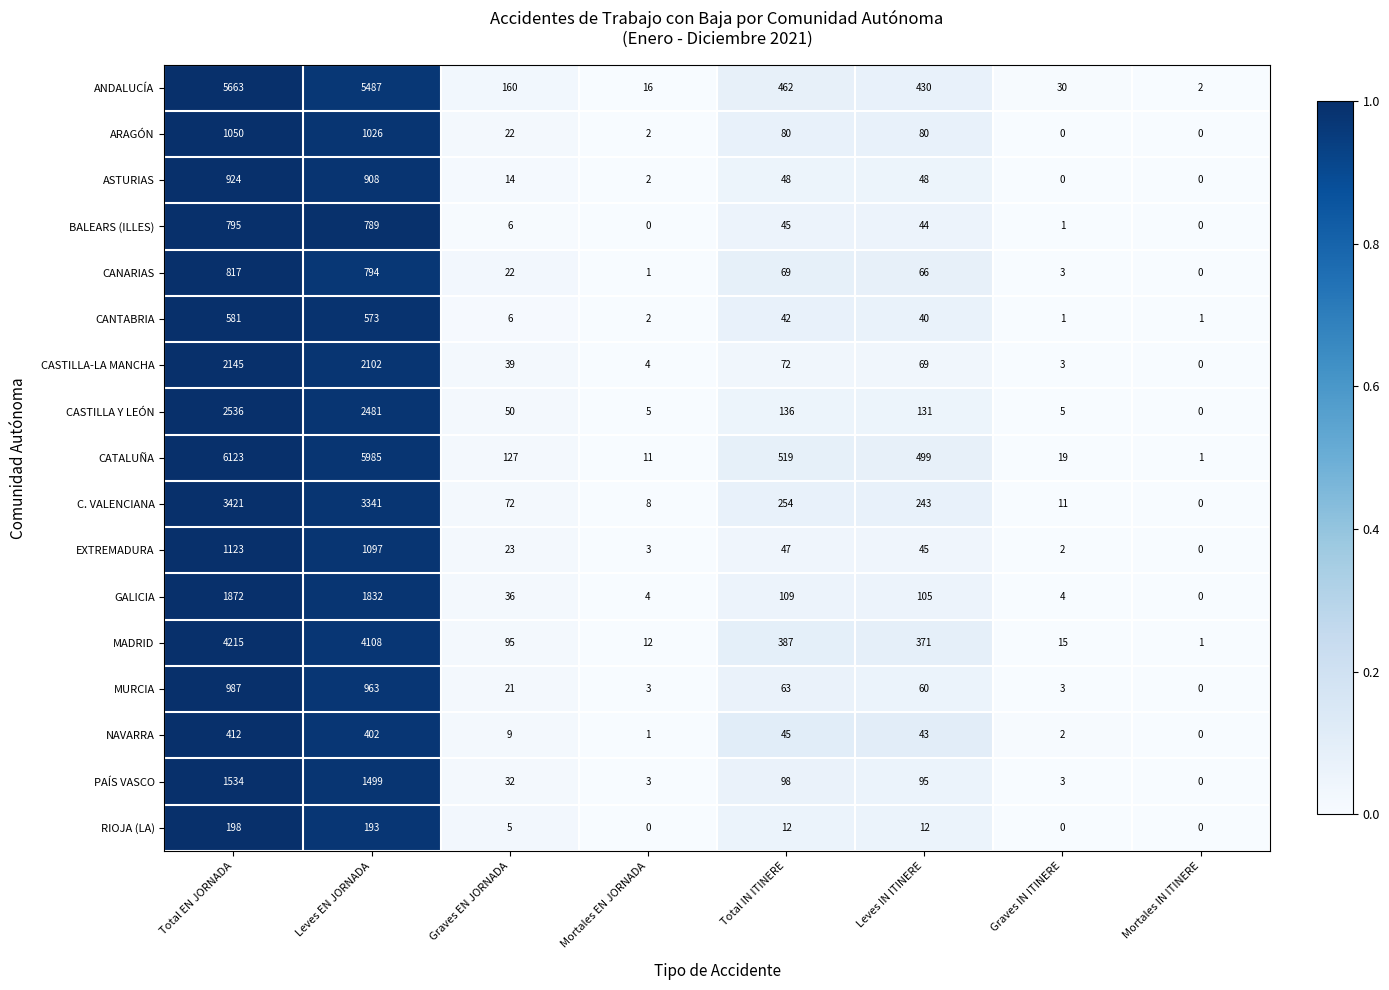

What is the difference between the ANDALUCÍA values at Graves EN JORNADA and Mortales IN ITINERE?

158